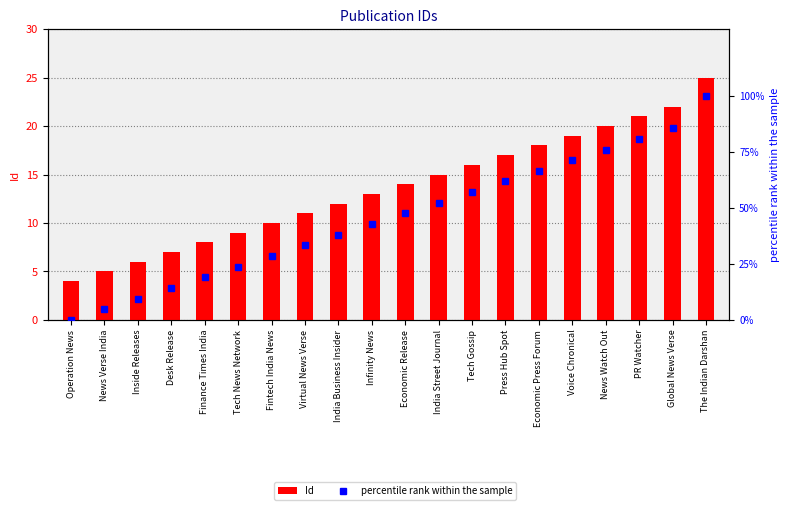

What are all the series names shown in the legend?

Id, percentile rank within the sample